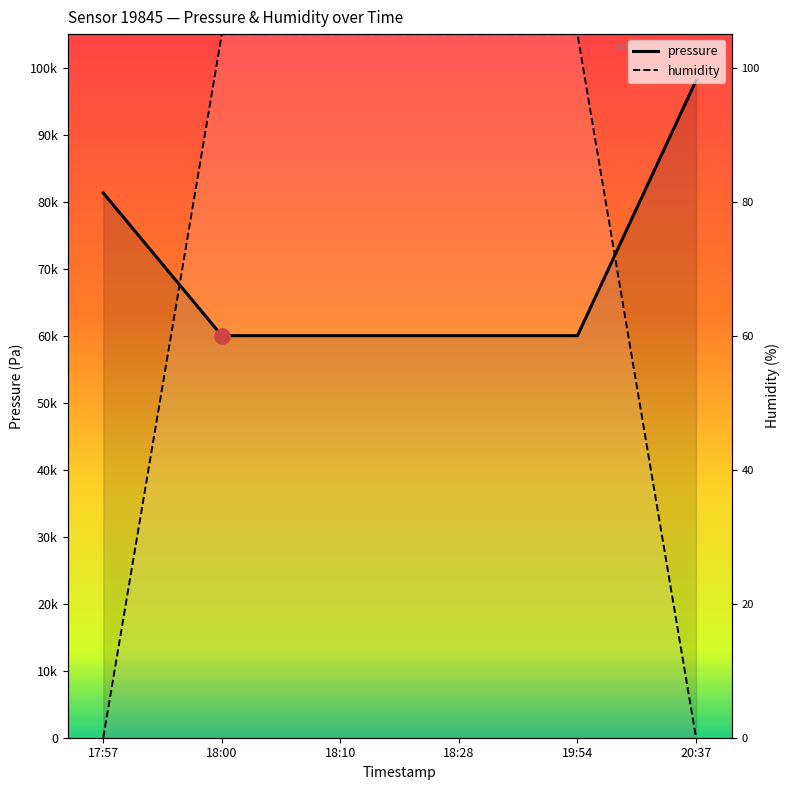

Which series has the widest spread of values?

humidity